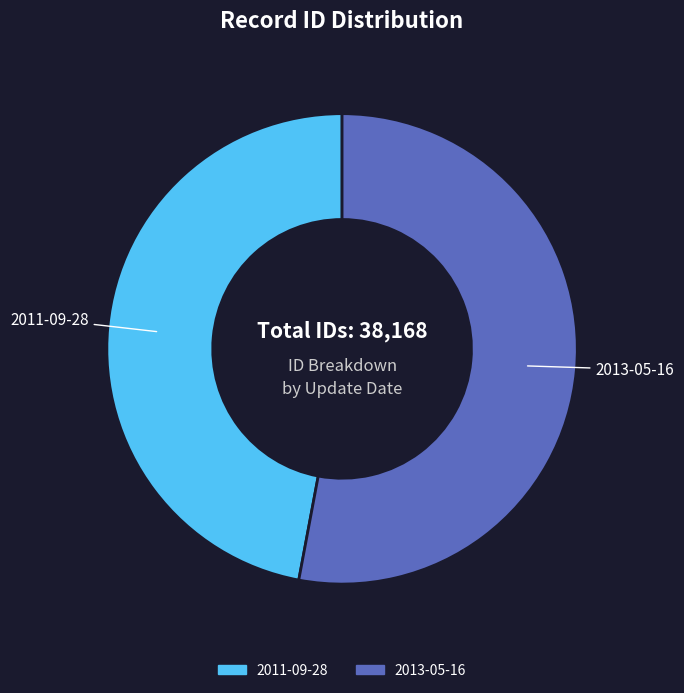

Which category accounts for the majority?

2013-05-16